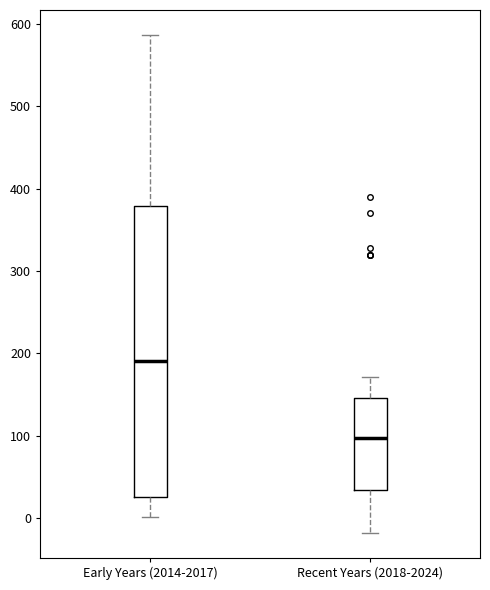

Comparing the boxes themselves (not the whiskers), which one is the tallest?

Early Years (2014-2017)